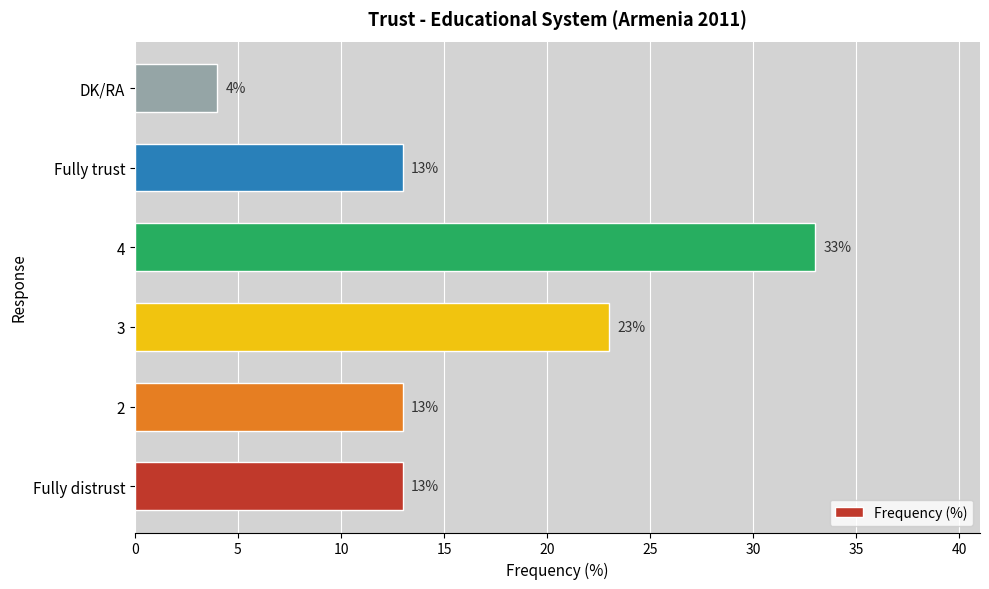

What is the ratio of the value at 2 to the value at 4?

0.4